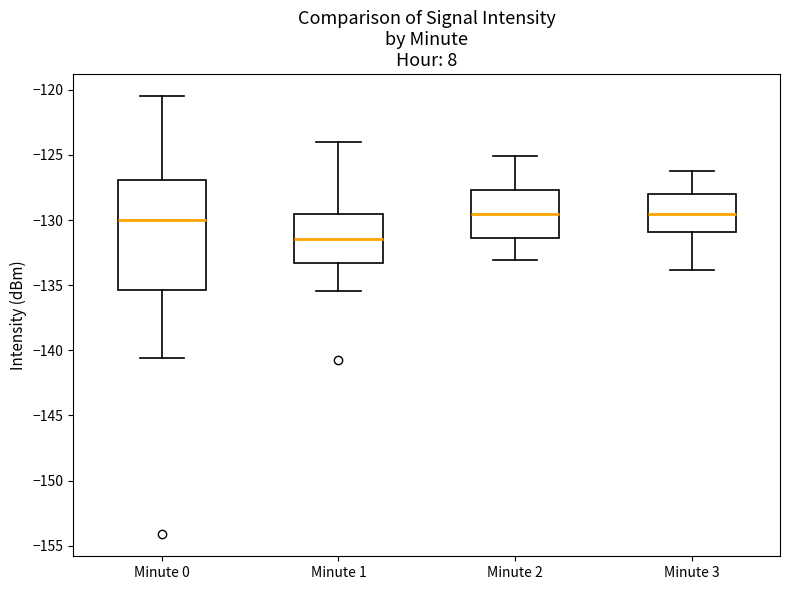

Where does the median line of the box for Minute 0 sit on the y-axis? The values are not printed on the chart, so give them approximately, as read against the axis.

-130.0